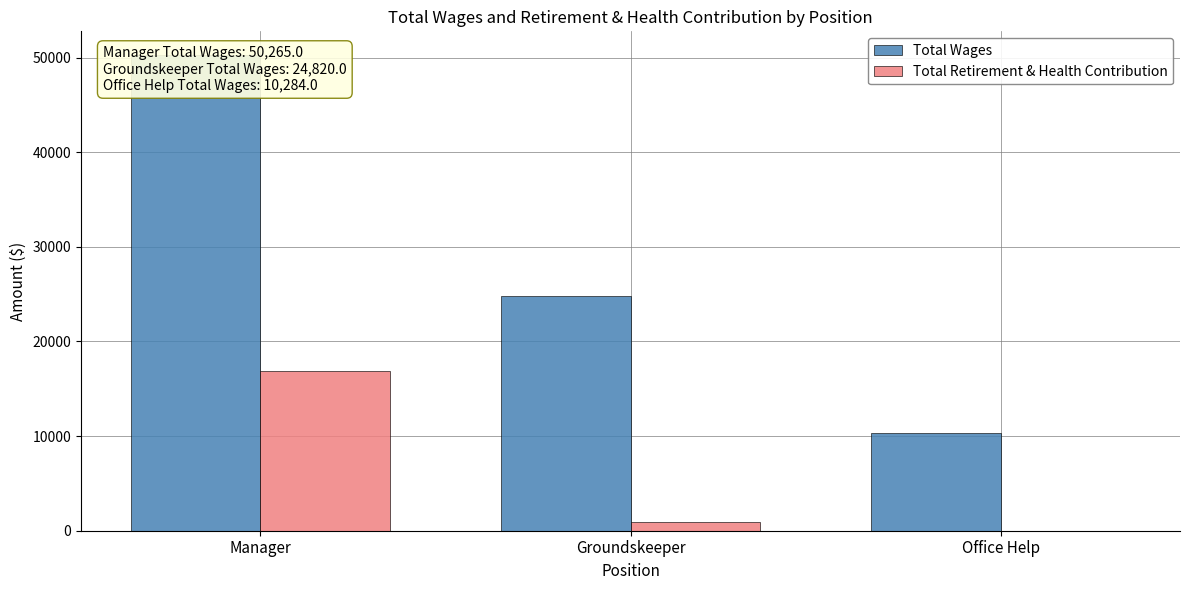

What is the label of the 3rd bar from the right?

Manager